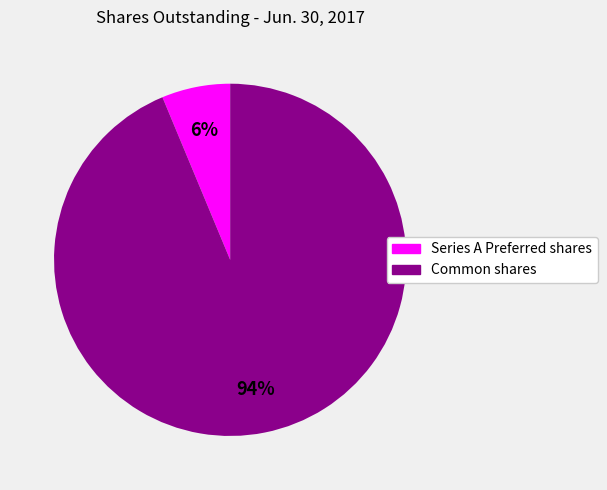

Which slice is the smallest?

Series A Preferred shares